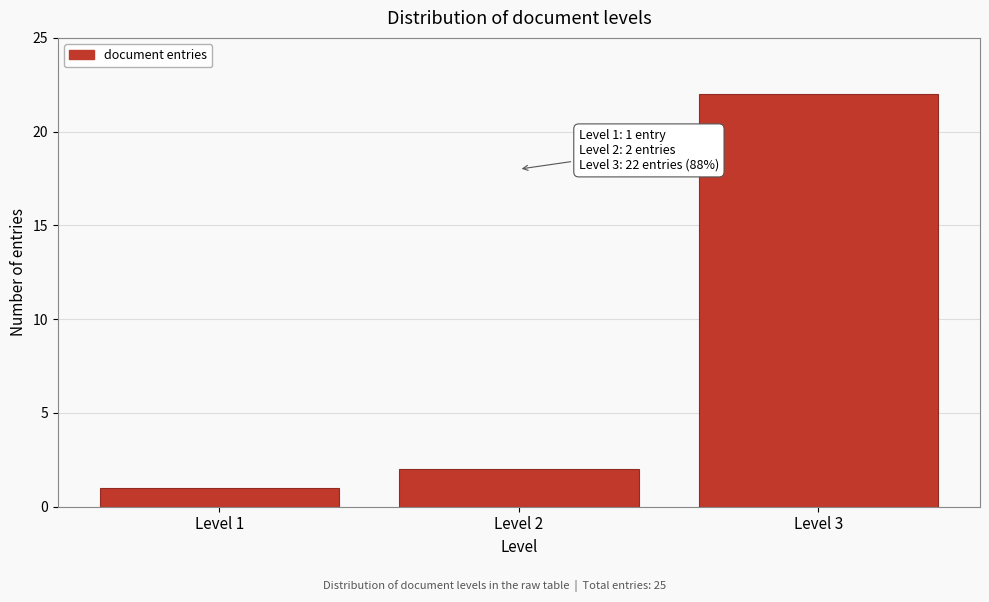

Reading right to left, list all the values displayed in this chart.

Level 3=22	Level 2=2	Level 1=1